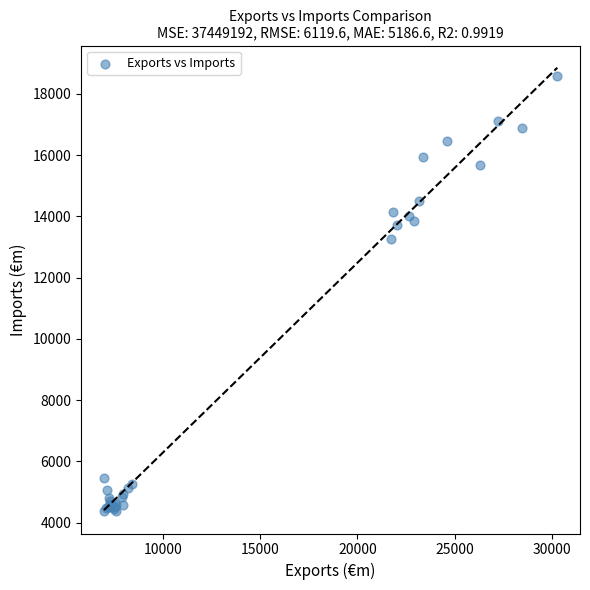

What Y value in the scatter plot is closest to 11476?

13255.8